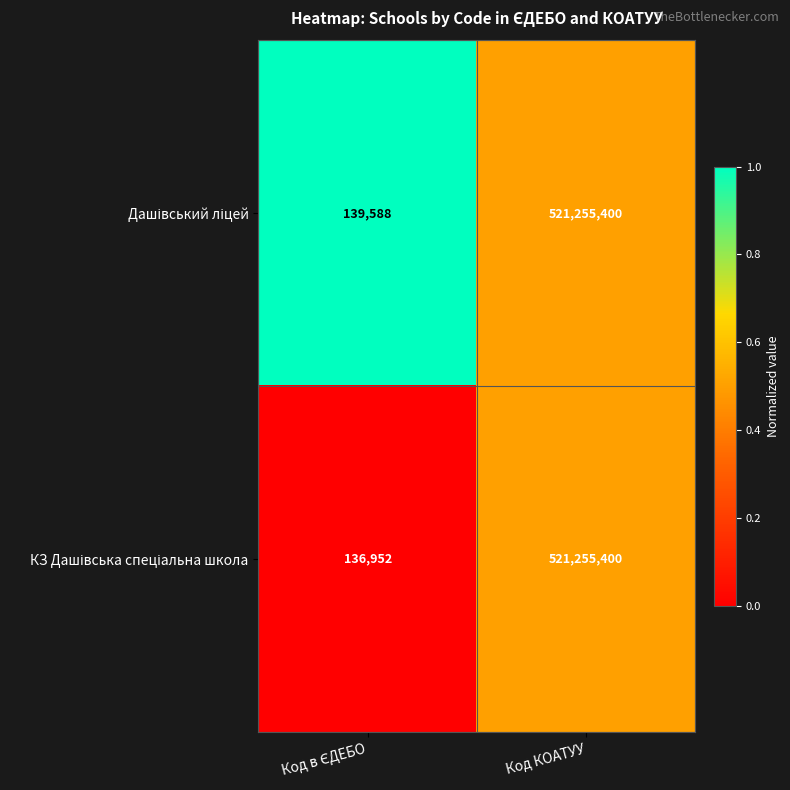

Which category has the highest value across all series?

Код КОАТУУ